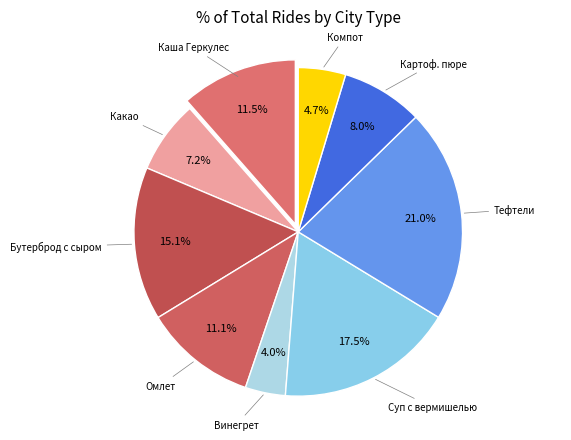

Which category has the smallest portion of the pie?

Винегрет